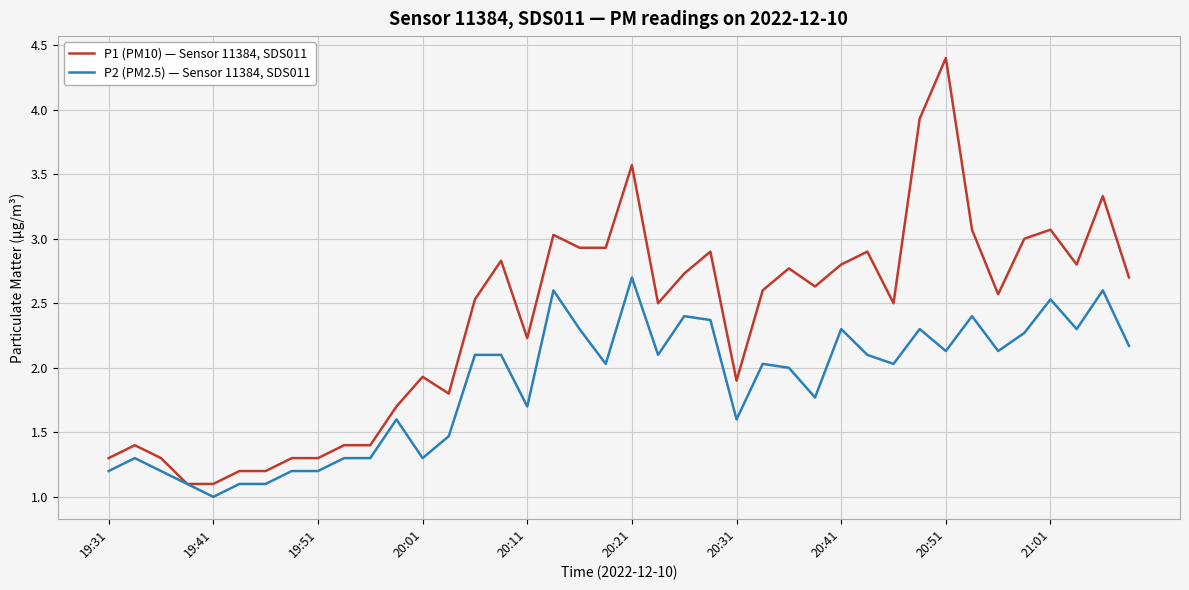

Which series has the largest total across all categories?

P1 (PM10) — Sensor 11384, SDS011